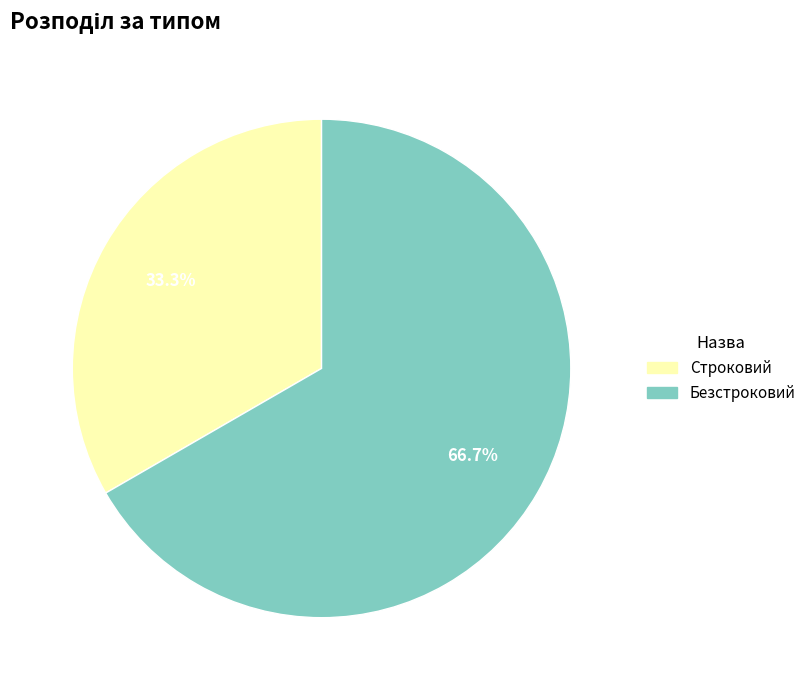

Combined, what portion of the pie is Строковий and Безстроковий?

100.0%